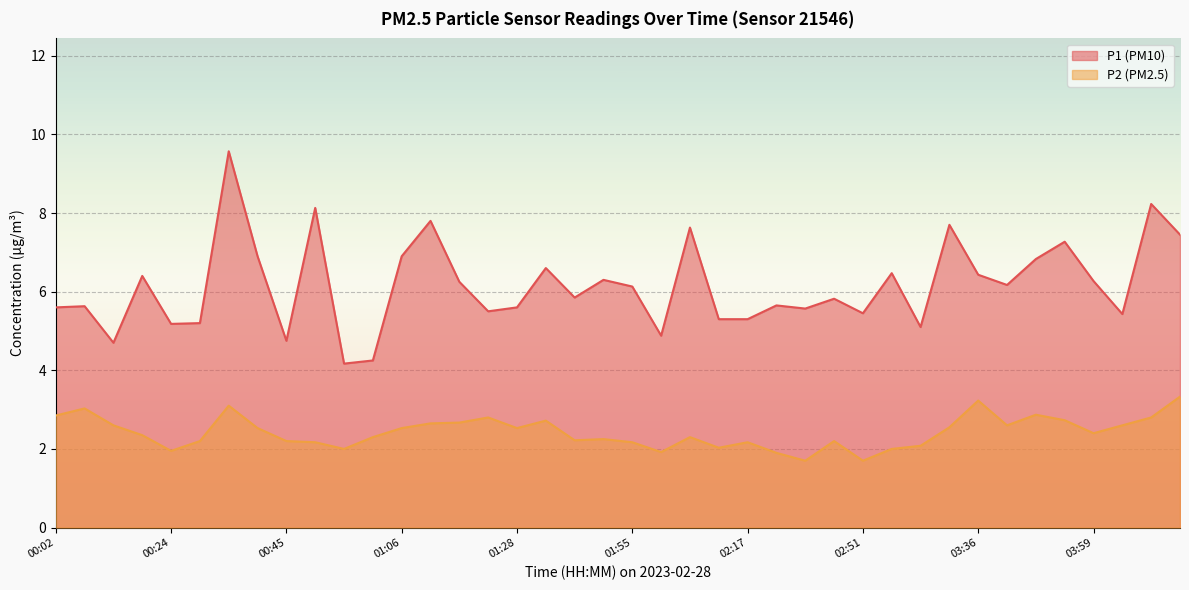

Which series has the largest total across all categories?

P1 (PM10)